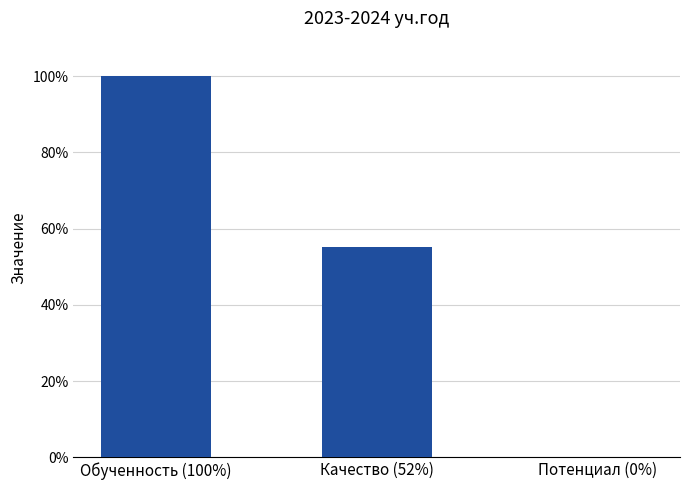

Is it true that the value at Обученность (100%) is 1.7?

False